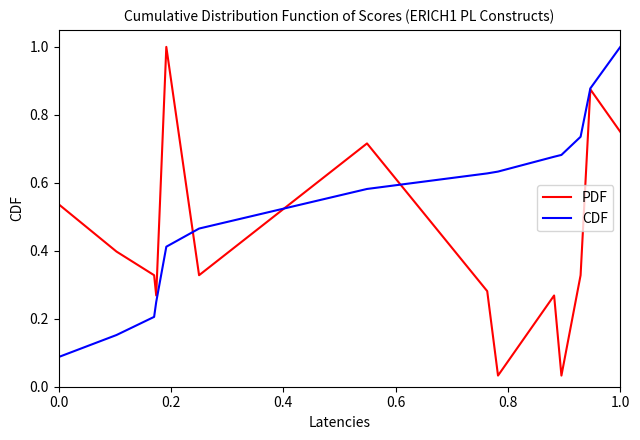

Which series has the largest total across all categories?

CDF